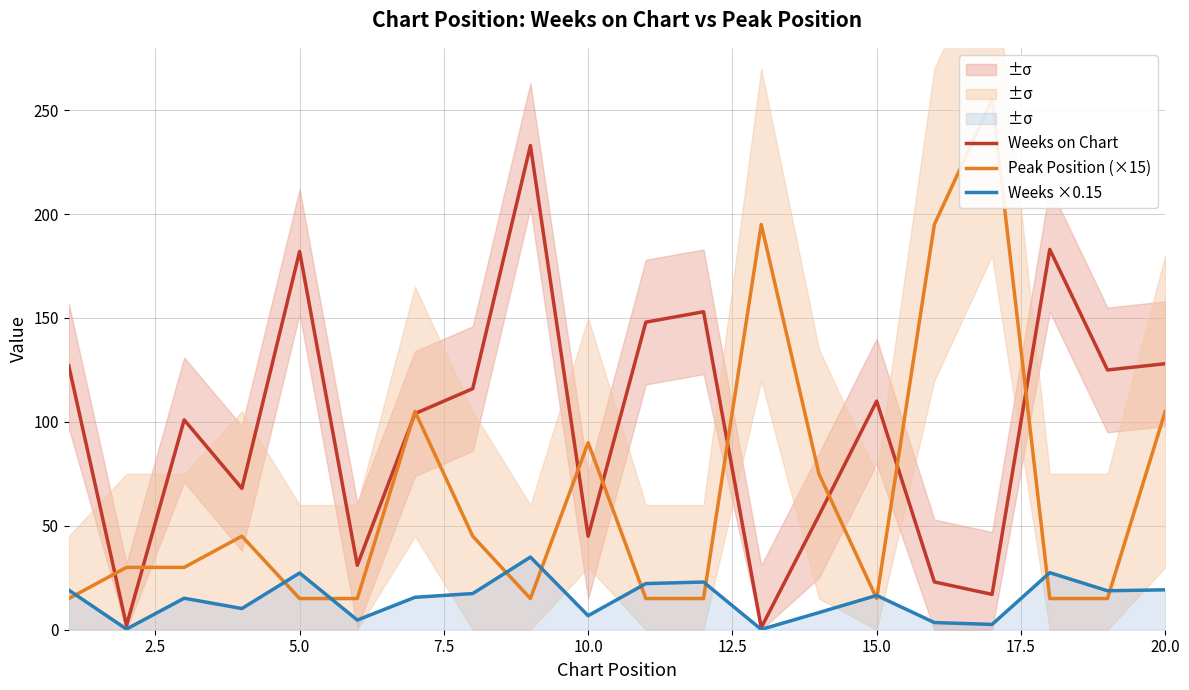

How many data points does each series have?

20